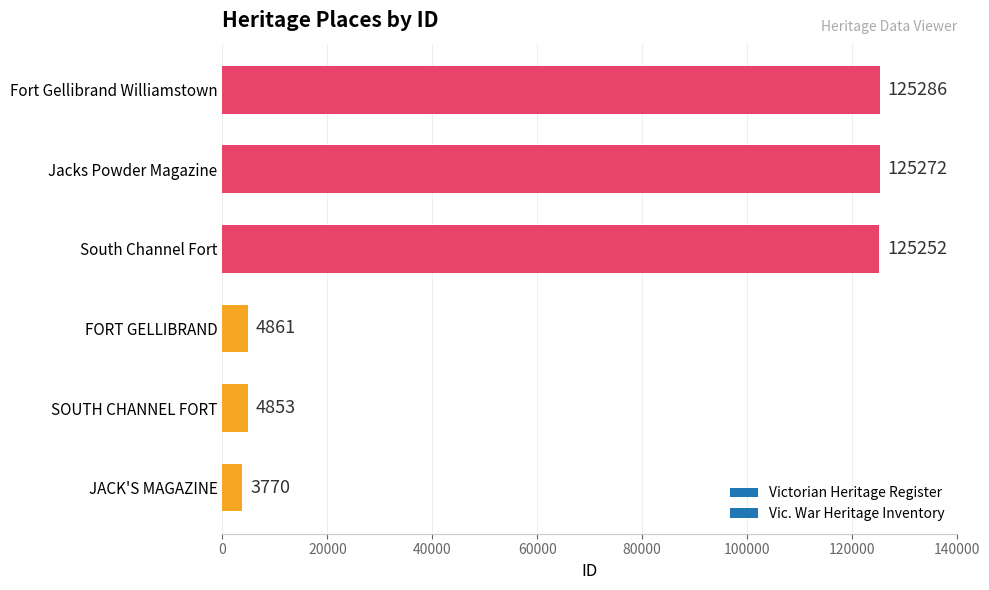

Reading bottom to top, list all the values displayed in this chart.

3770	4853	4861	125252	125272	125286